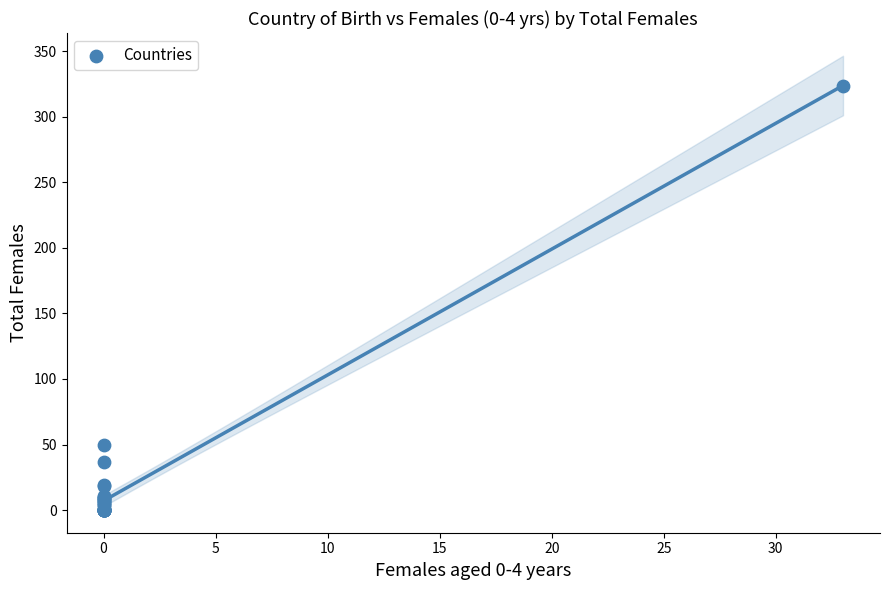

What Y value in the scatter plot is closest to 162?

50